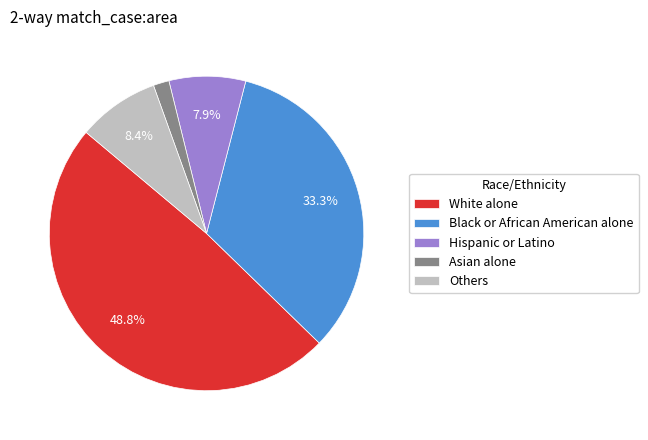

What is the largest slice in the pie chart?

White alone